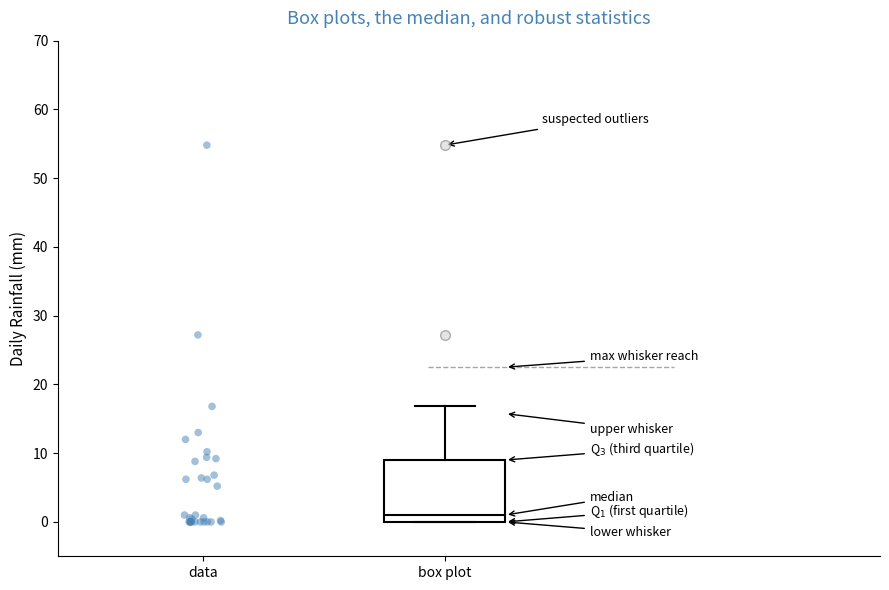

Where does the median line of the box for box plot sit on the y-axis? The values are not printed on the chart, so give them approximately, as read against the axis.

1